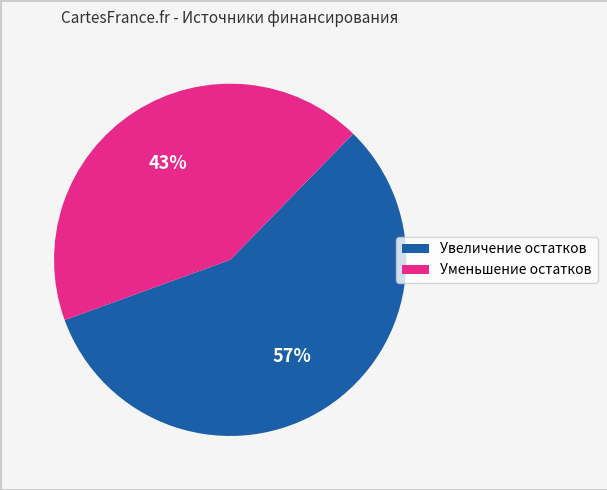

To the nearest percent, what is the average slice percentage?

50%